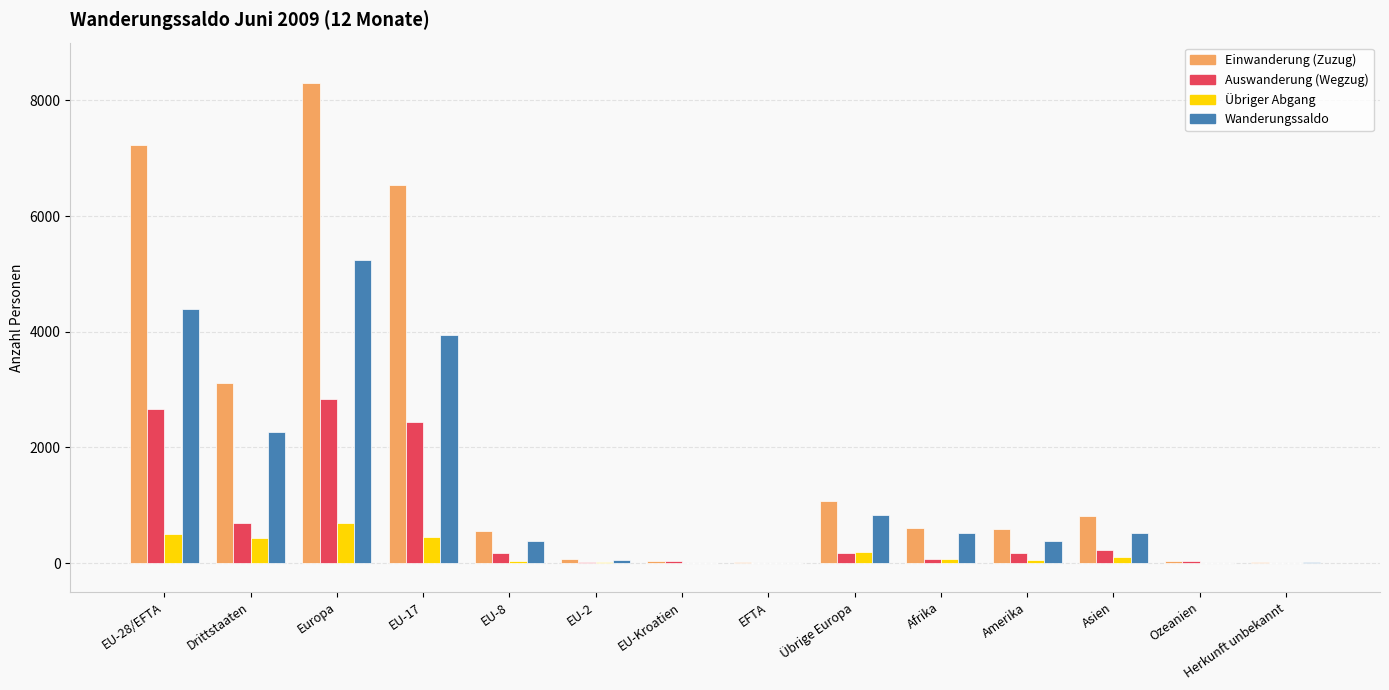

What is the maximum value shown in the chart?

8295